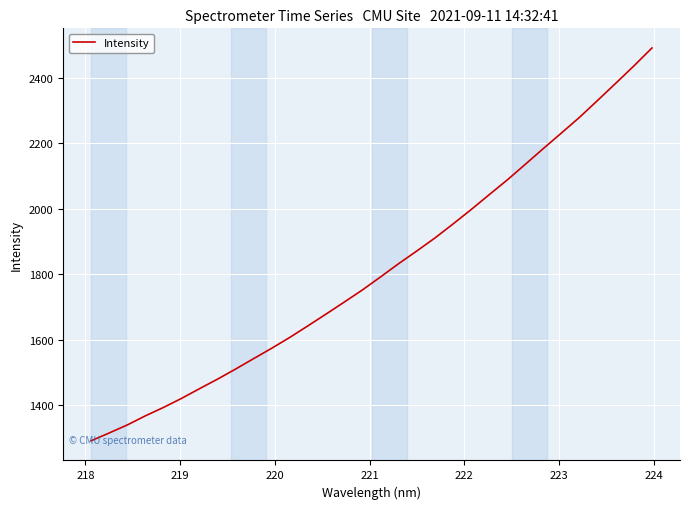

What is the greatest value displayed?

2491.4